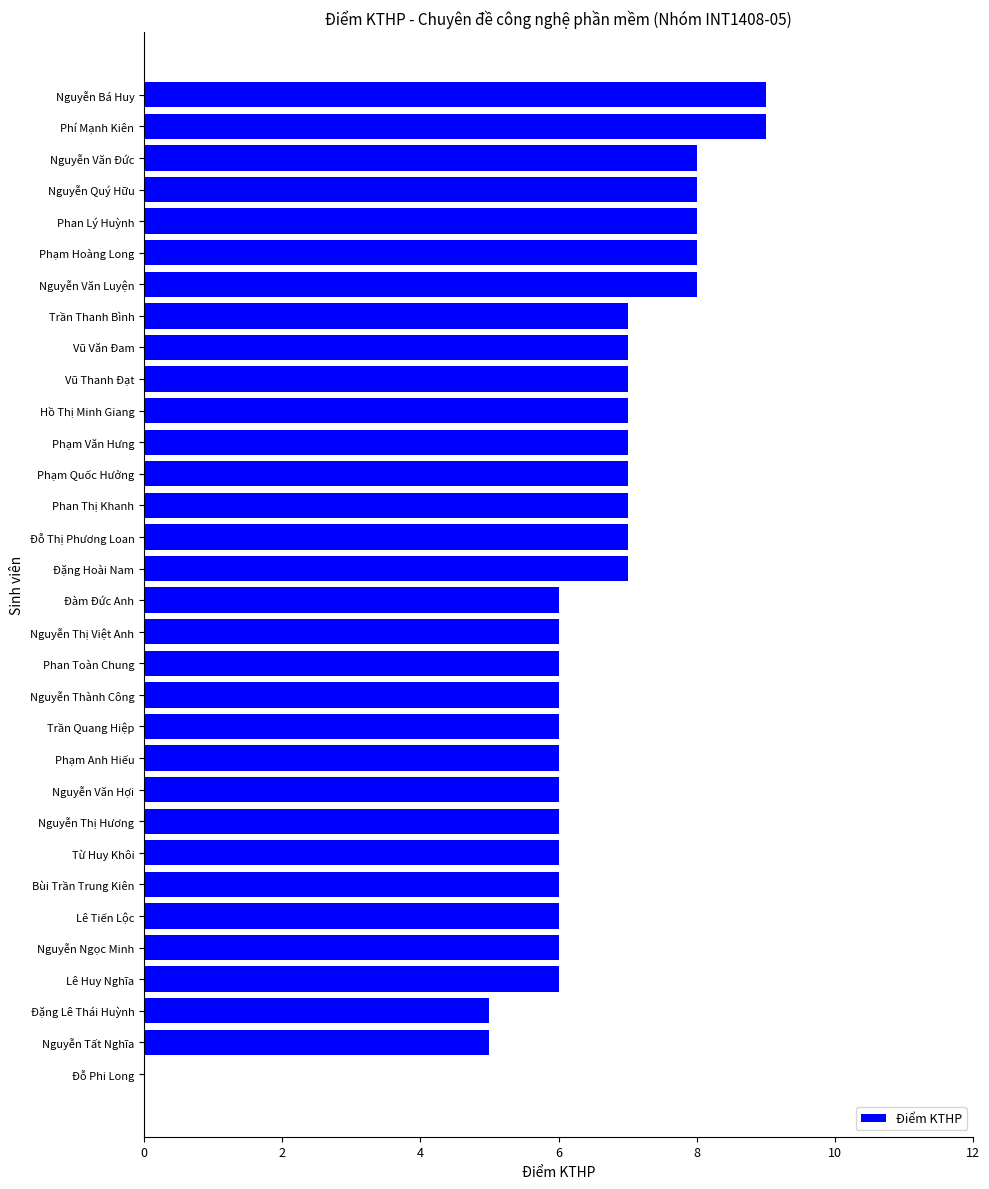

Between Phí Mạnh Kiên and Nguyễn Thị Việt Anh, which is larger?

Phí Mạnh Kiên